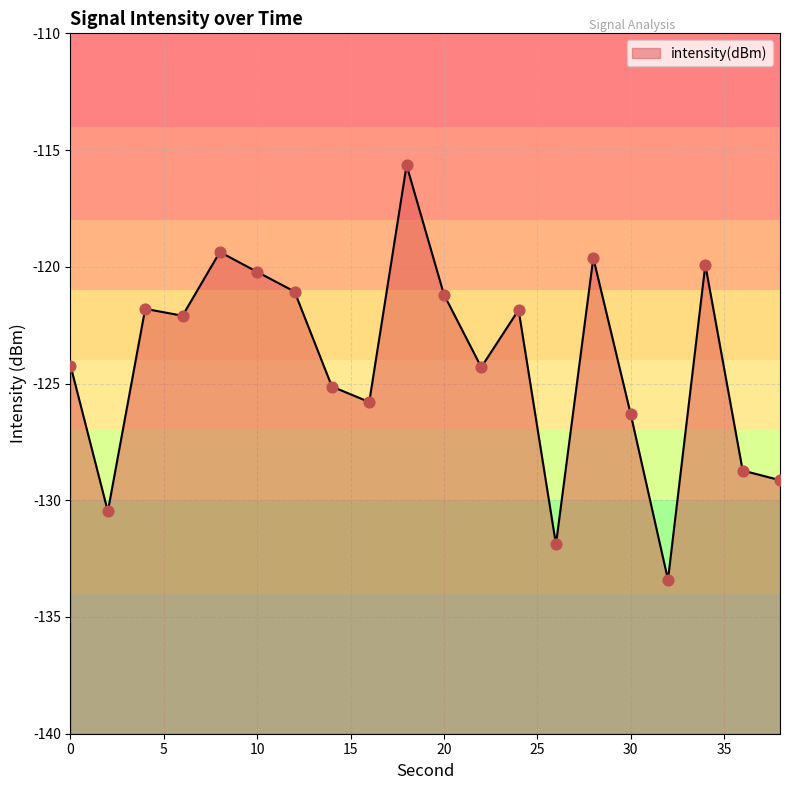

Which has a higher value, 16 or 8?

8